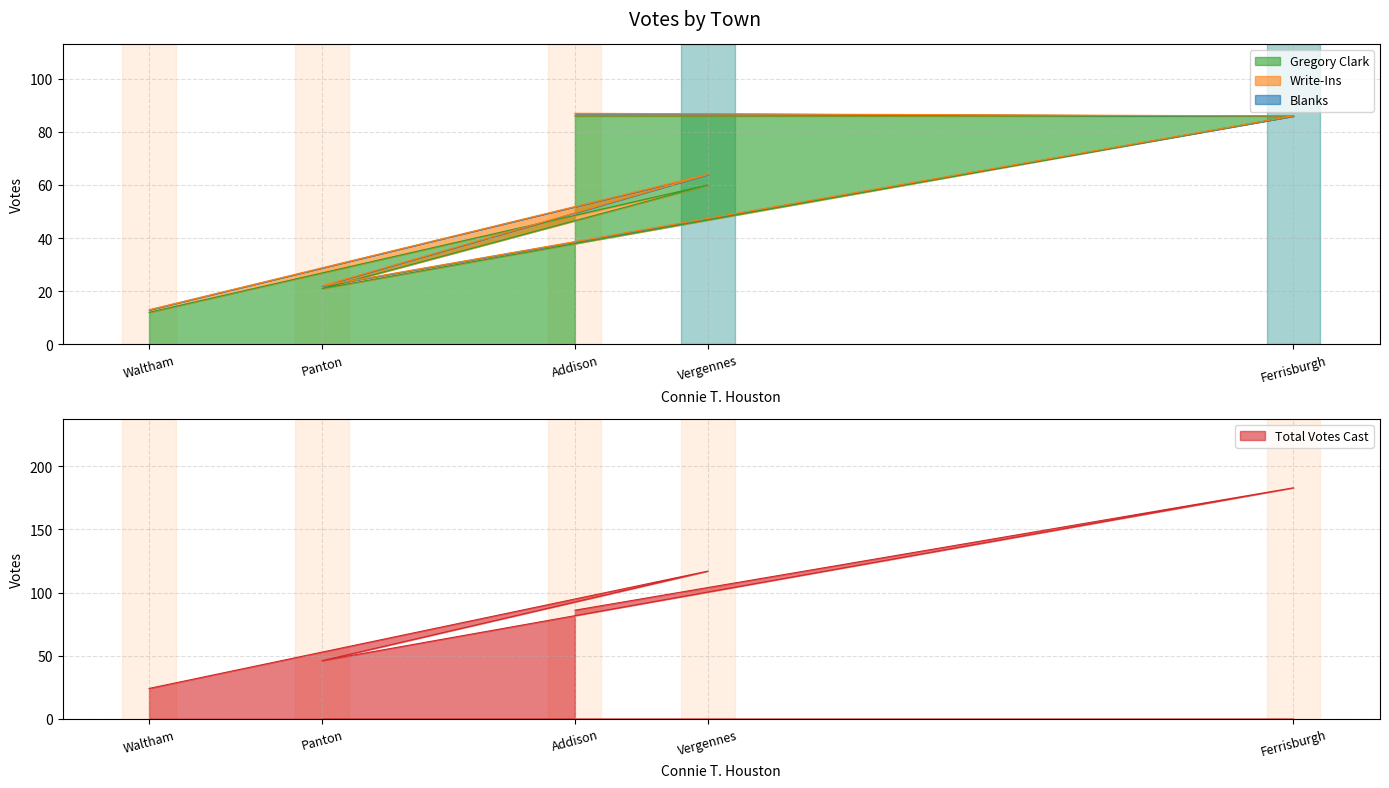

Which has a higher value, Waltham or Ferrisburgh?

Ferrisburgh